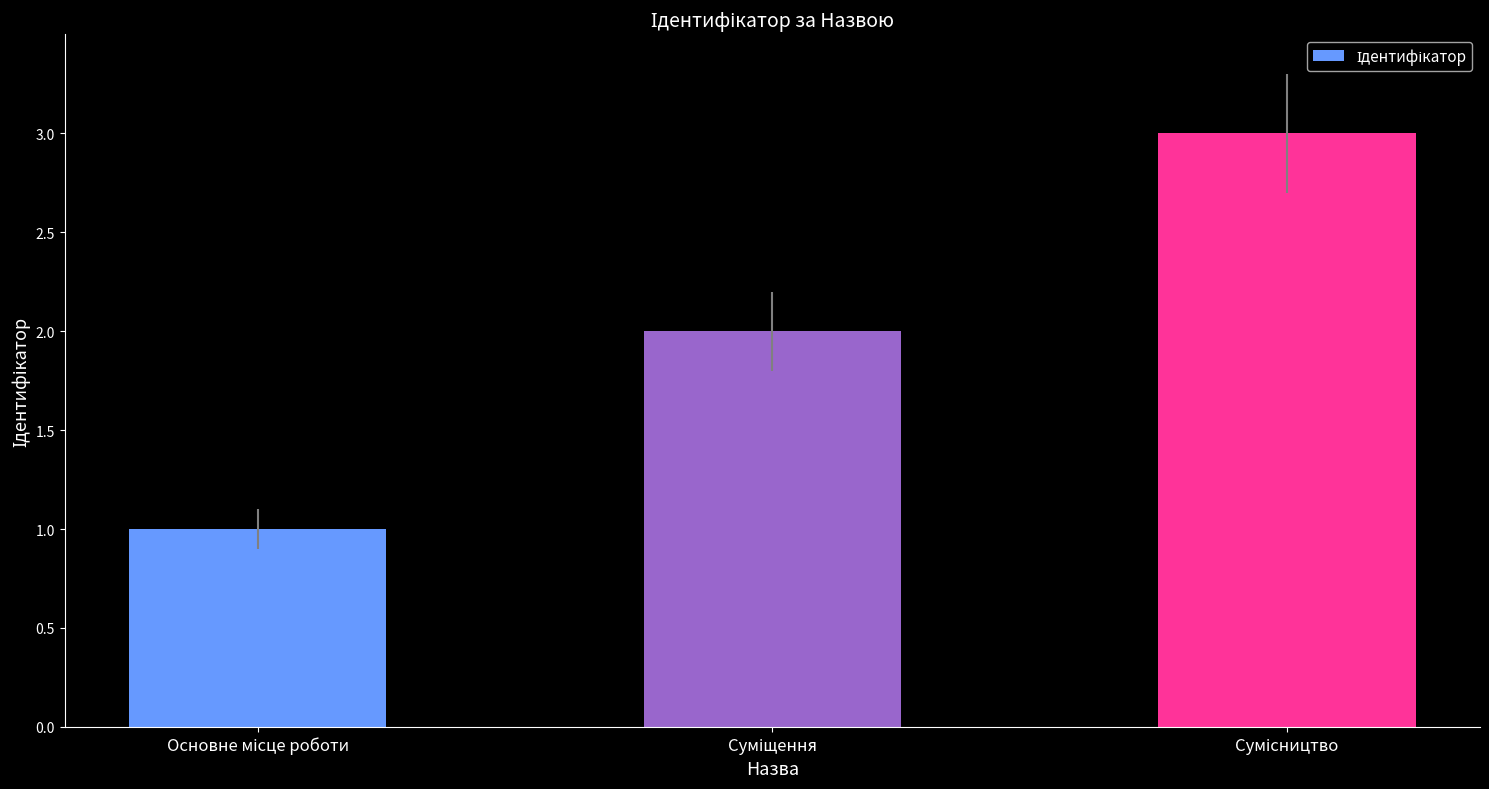

Are the bars horizontal?

No